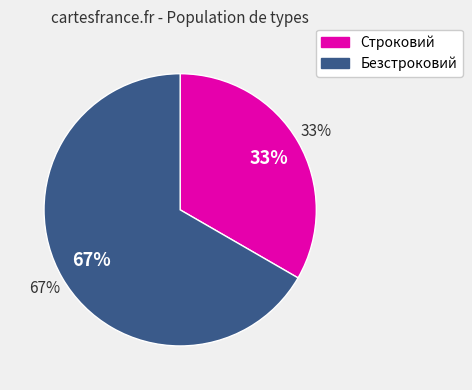

How many segments does this pie chart have?

2